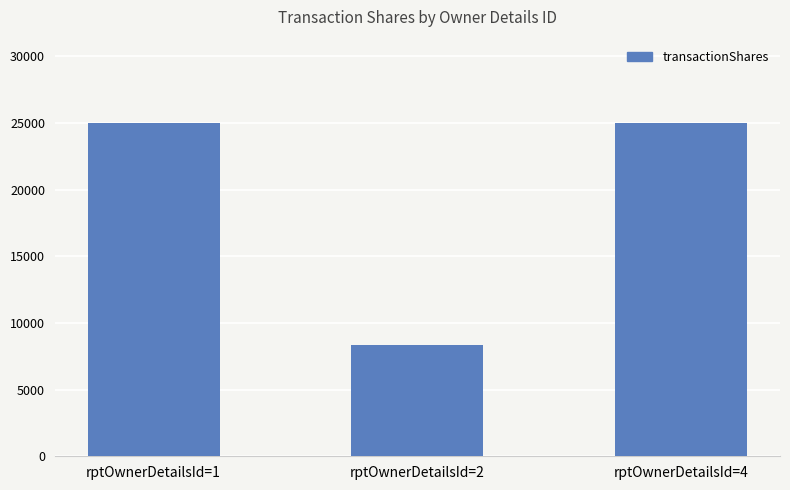

The value at rptOwnerDetailsId=4 is 37587. True or false?

False